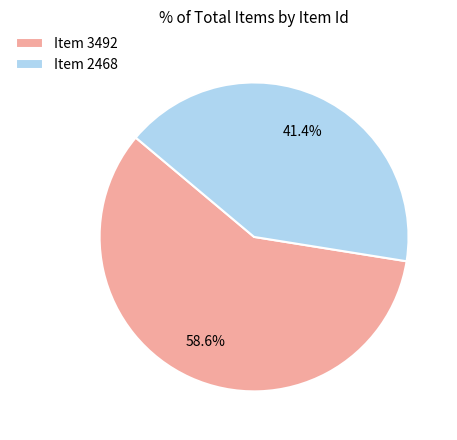

How many segments does this pie chart have?

2